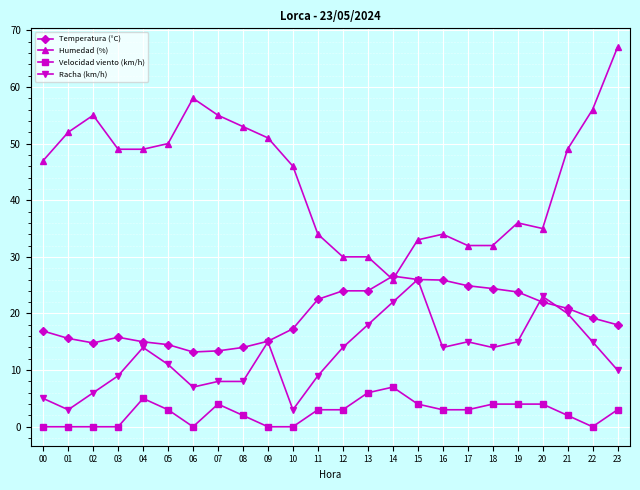

What is the difference between the maximum and minimum values in the Temperatura (°C) series?

13.4